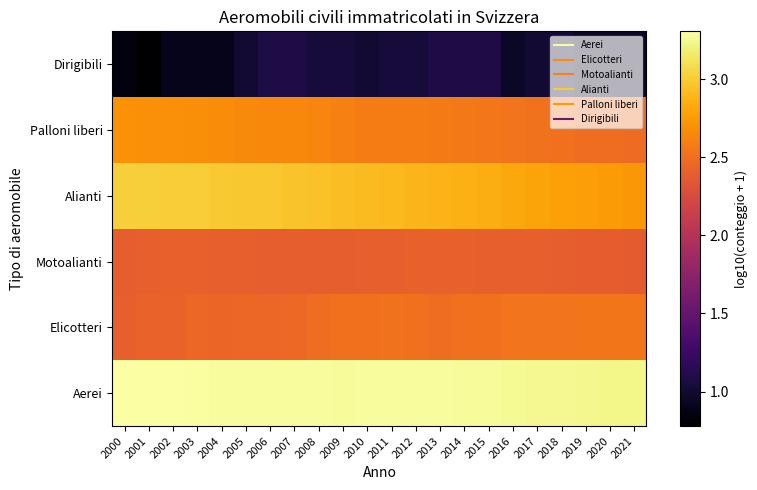

How many series are shown in this chart?

6